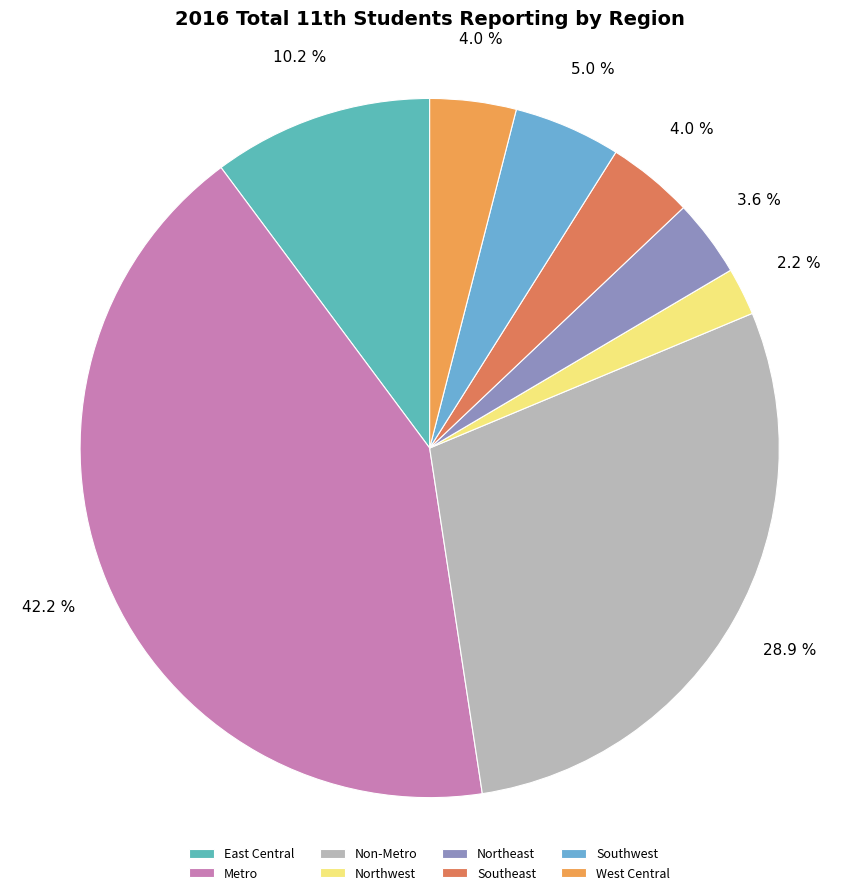

How many slices are in this pie chart?

8